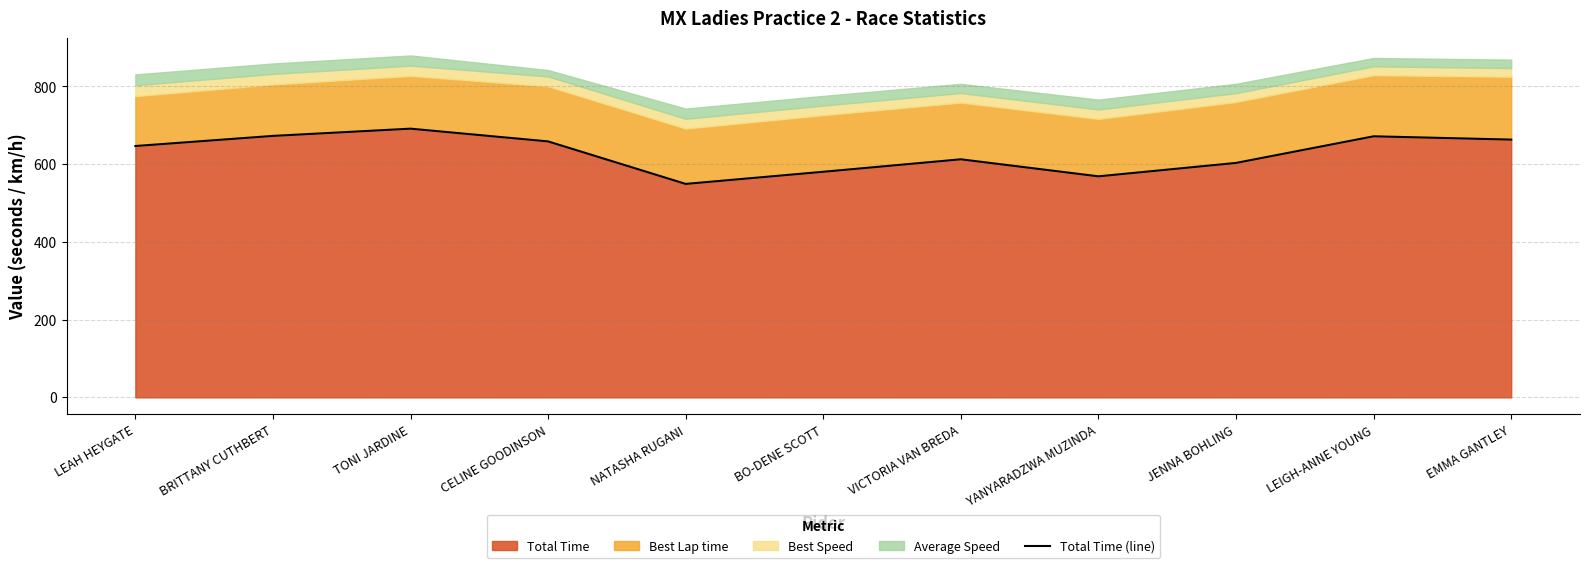

Is it true that the value at LEIGH-ANNE YOUNG is 671.8?

True